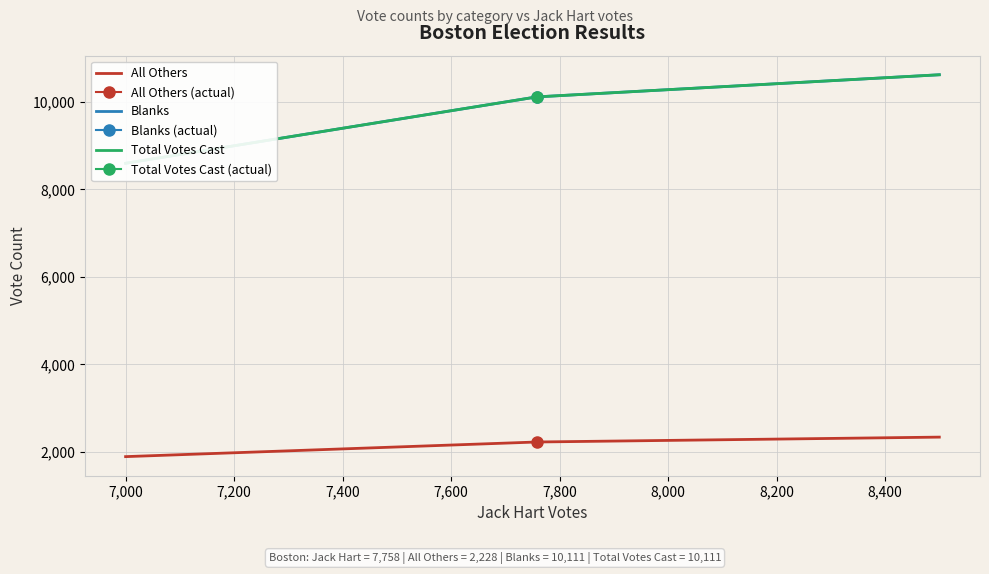

At how many categories does at least one series exceed 6333?

3